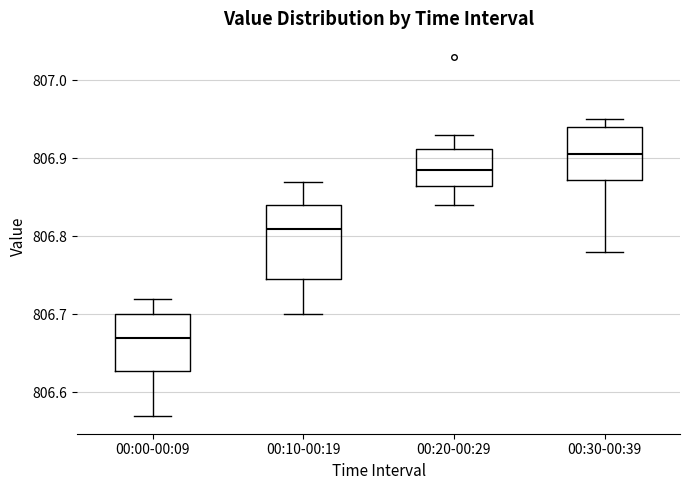

Which box is the tallest, from its lower edge to its upper edge?

00:10-00:19